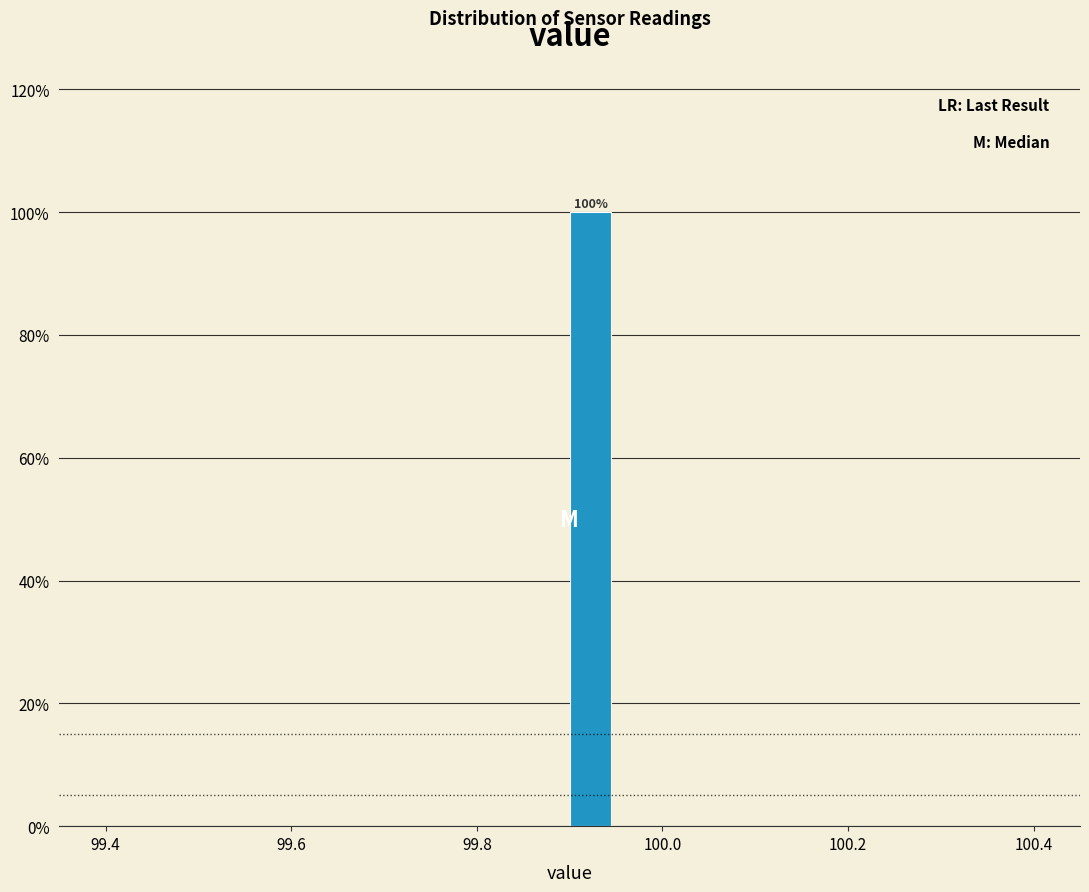

Around what value on the x-axis is the tallest bar? Give the approximate position of its centre, as read against the axis.

99.92